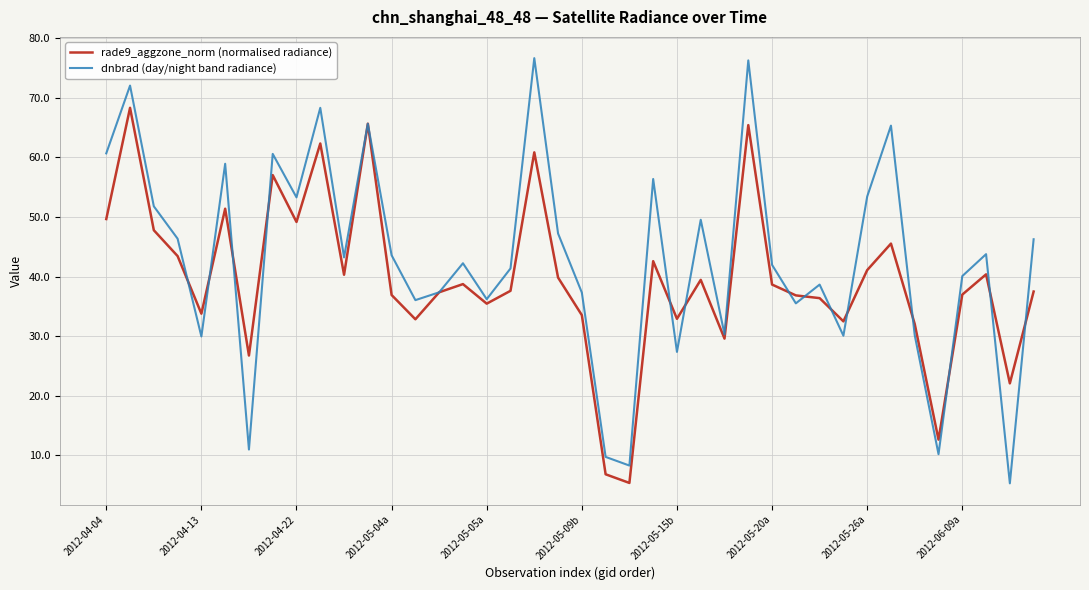

Which series has the largest total across all categories?

dnbrad (day/night band radiance)